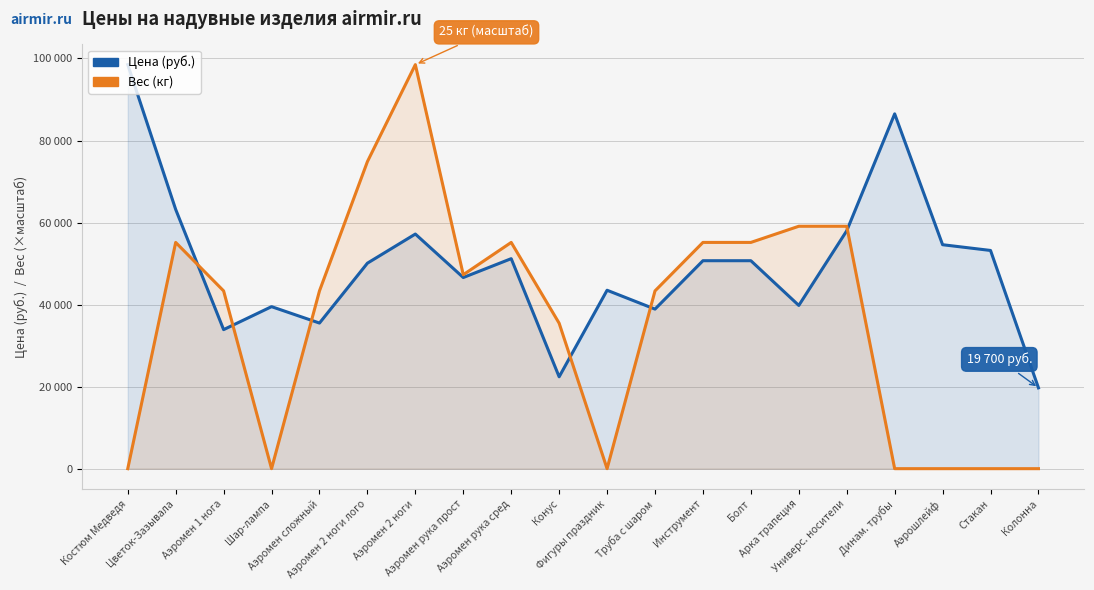

The Вес (кг) series shows 26279 at Арка трапеция. True or false?

False